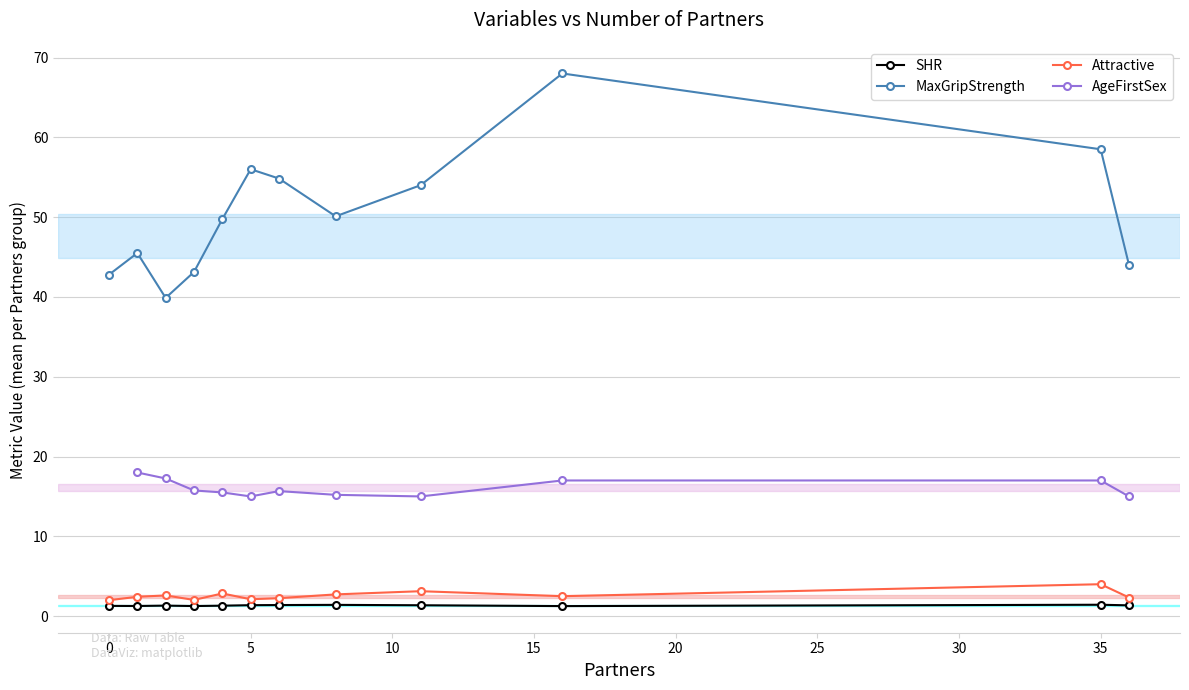

What is the maximum value for MaxGripStrength?

68.0